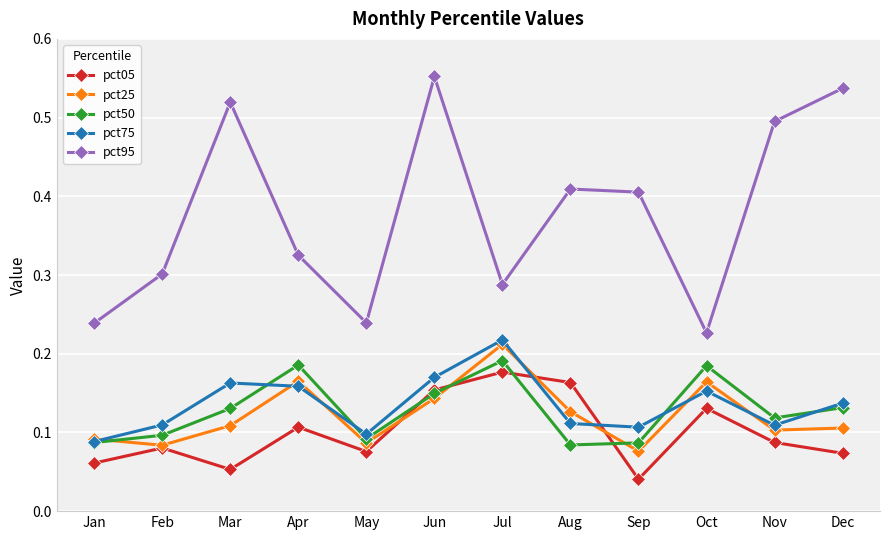

Which series changed the most between Feb and Jun?

pct95